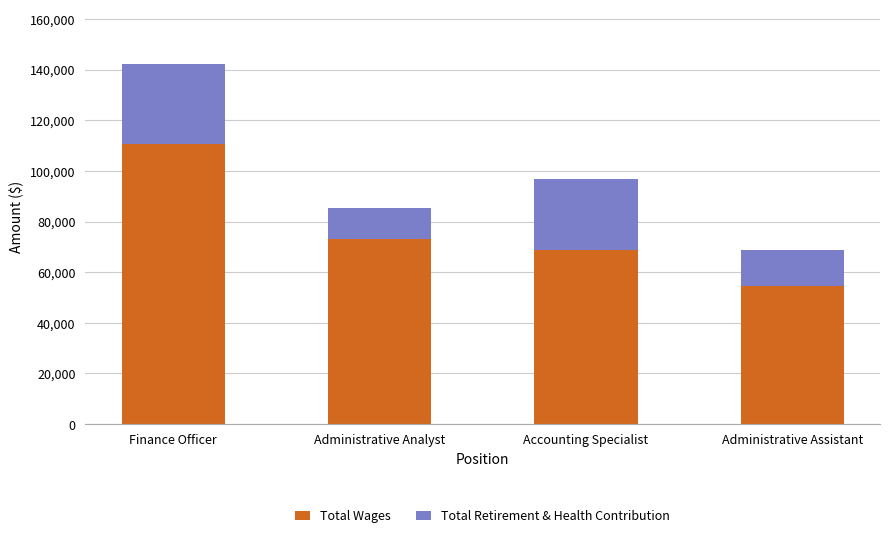

Which category has the lowest value in the Total Wages series?

Administrative Assistant